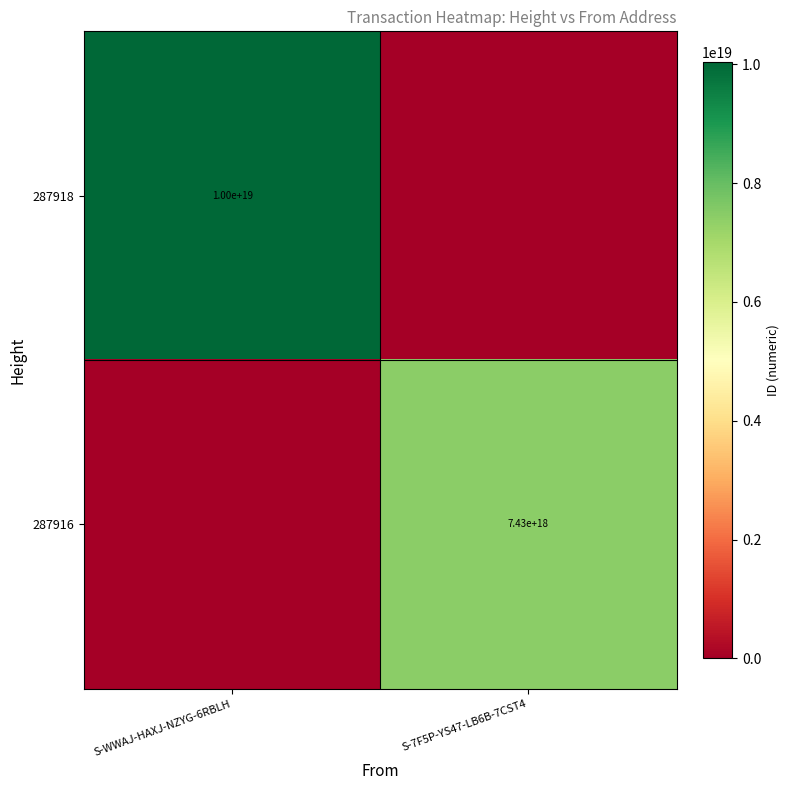

Is it true that 287918 equals 10000000000000000000 at S-WWAJ-HAXJ-NZYG-6RBLH?

True